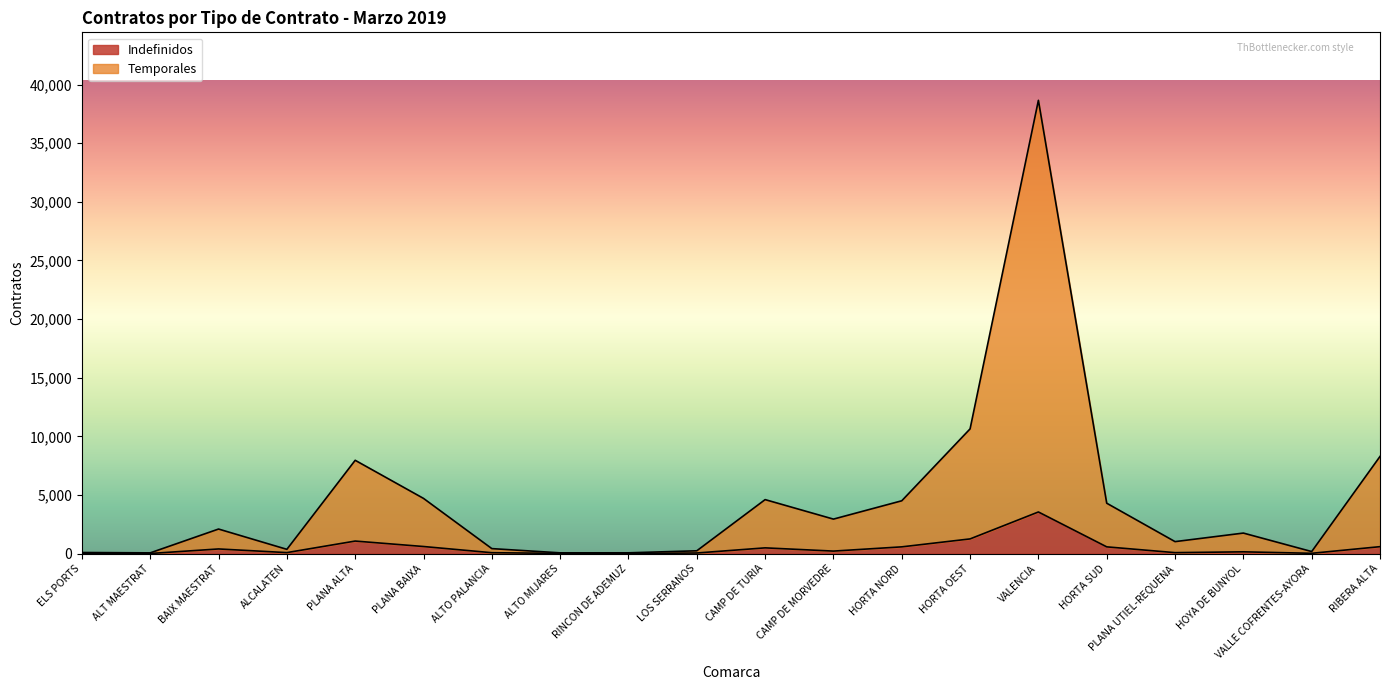

List the labels in order of Temporales value, largest first.

VALENCIA, HORTA OEST, RIBERA ALTA, PLANA ALTA, PLANA BAIXA, CAMP DE TURIA, HORTA NORD, HORTA SUD, CAMP DE MORVEDRE, BAIX MAESTRAT, HOYA DE BUNYOL, PLANA UTIEL-REQUENA, ALTO PALANCIA, ALCALATEN, LOS SERRANOS, VALLE COFRENTES-AYORA, ELS PORTS, RINCON DE ADEMUZ, ALTO MIJARES, ALT MAESTRAT